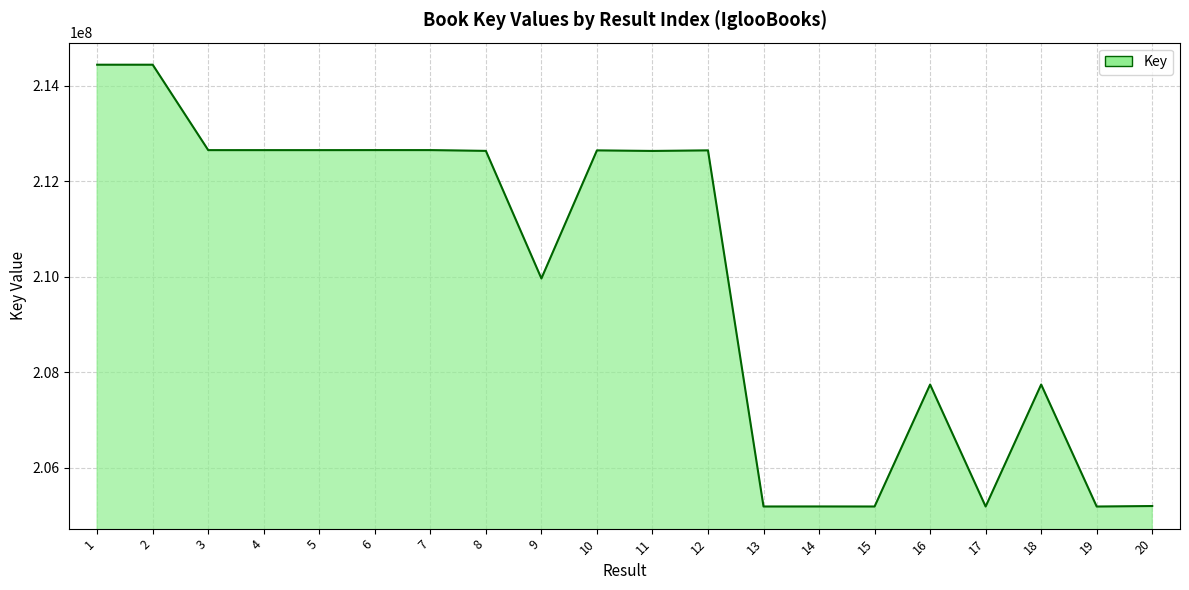

What is the difference between the maximum and minimum values?

9251838